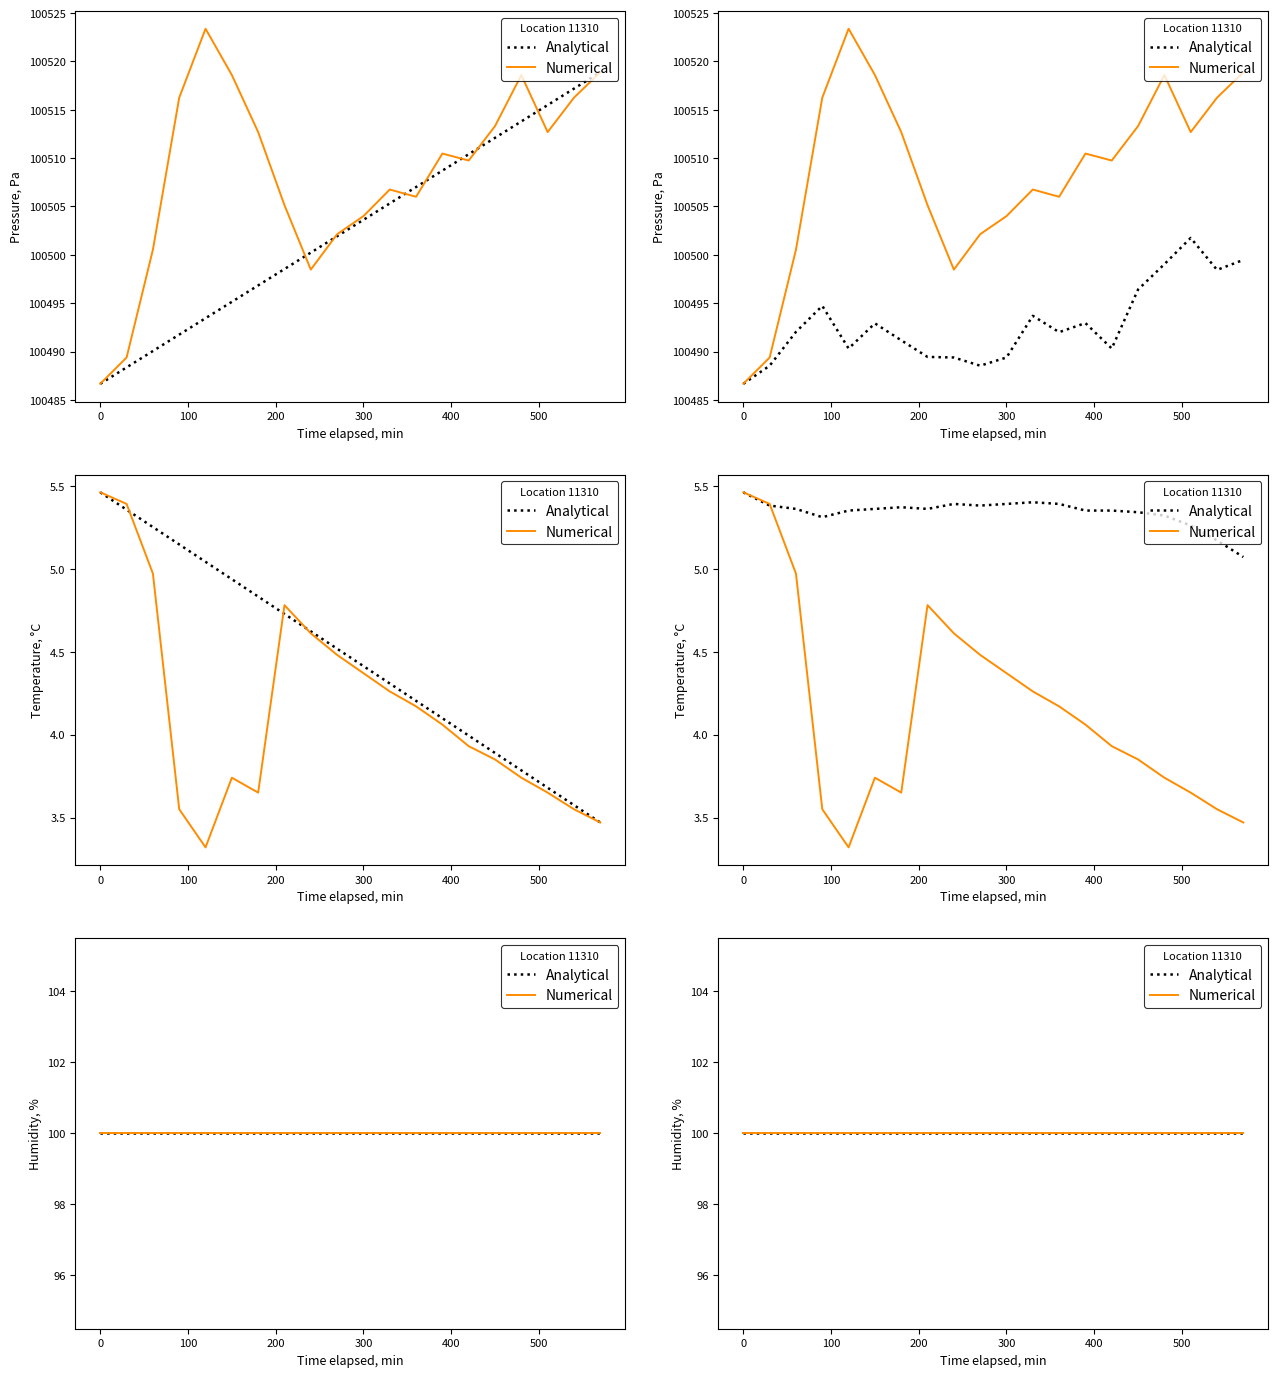

In temperature, how many points are lower than both neighbors (excluding endpoints)?

2